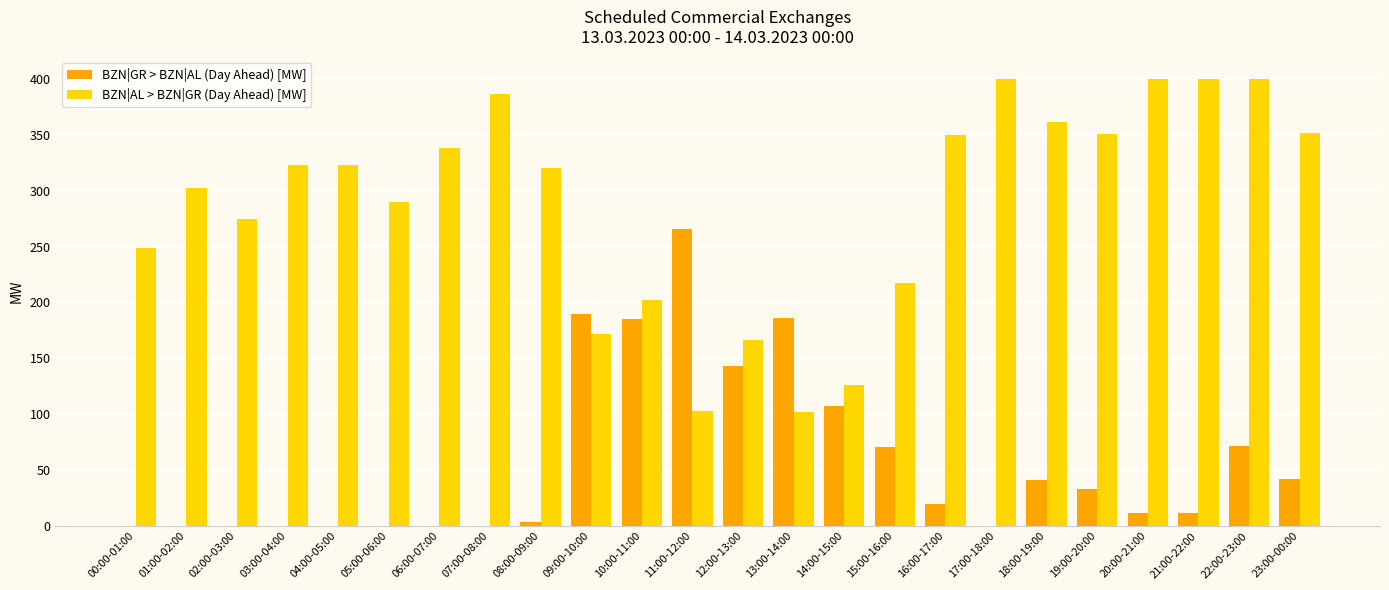

The BZN|GR > BZN|AL (Day Ahead) [MW] series shows -153 at 07:00-08:00. True or false?

False